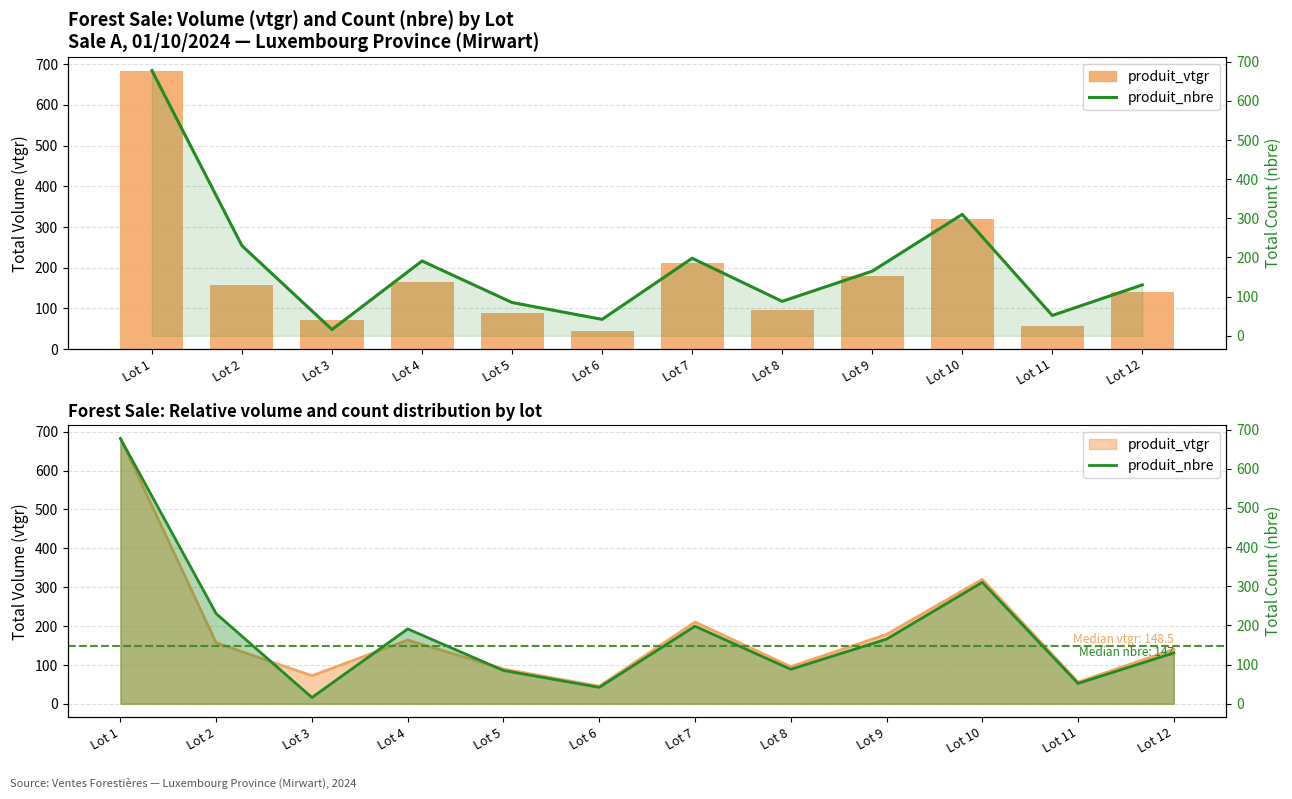

Which series has the largest range (max minus min)?

produit_nbre